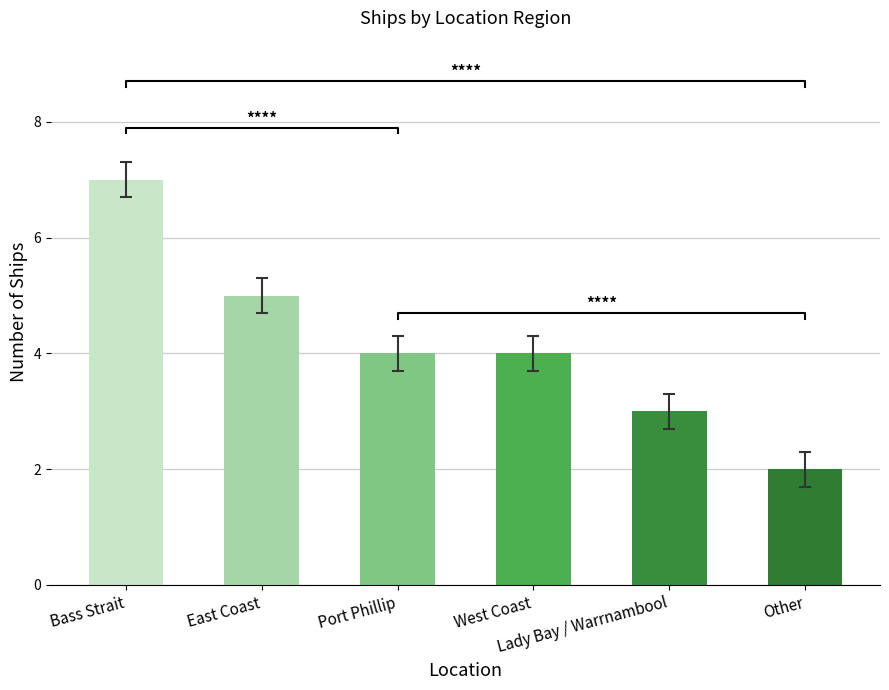

Which category has the lowest value across all series?

Other